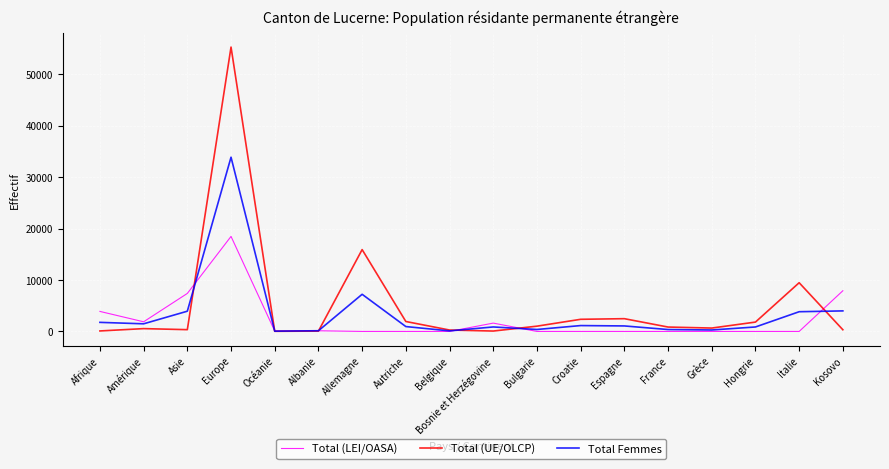

At which category is the sum across all series the highest?

Europe